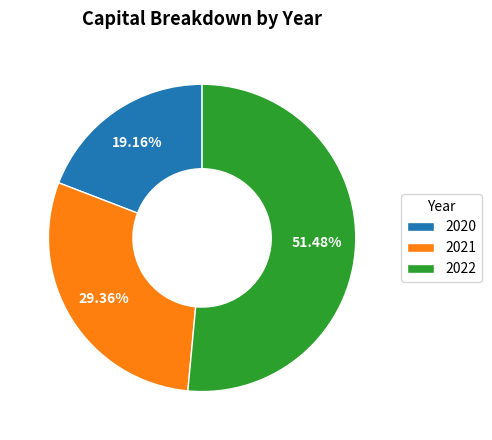

To the nearest percent, what portion does 2020 represent?

19%